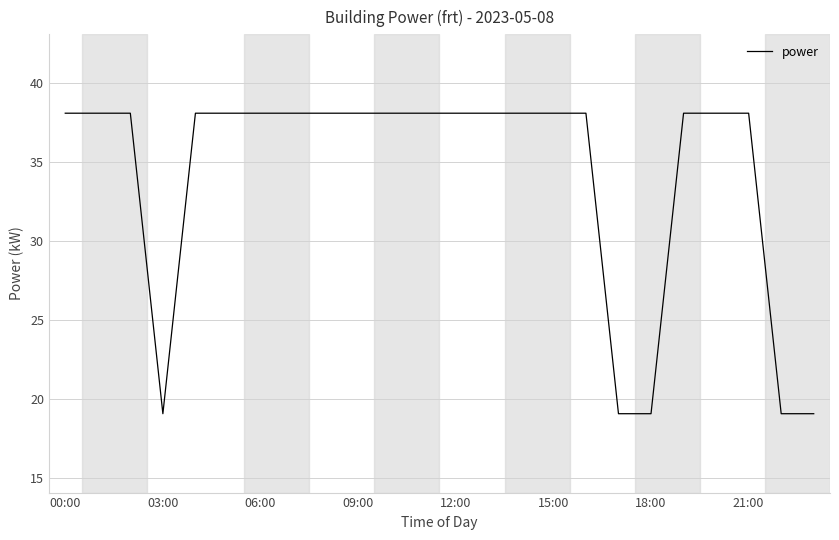

What is the difference between the maximum and minimum values?

19.1